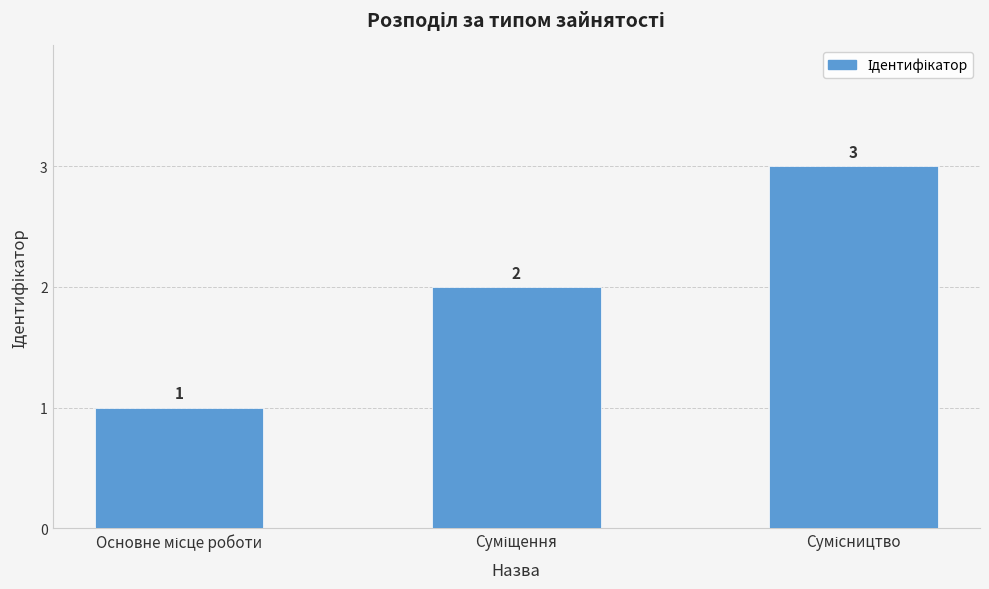

What is the value of the 2nd bar from the left?

2